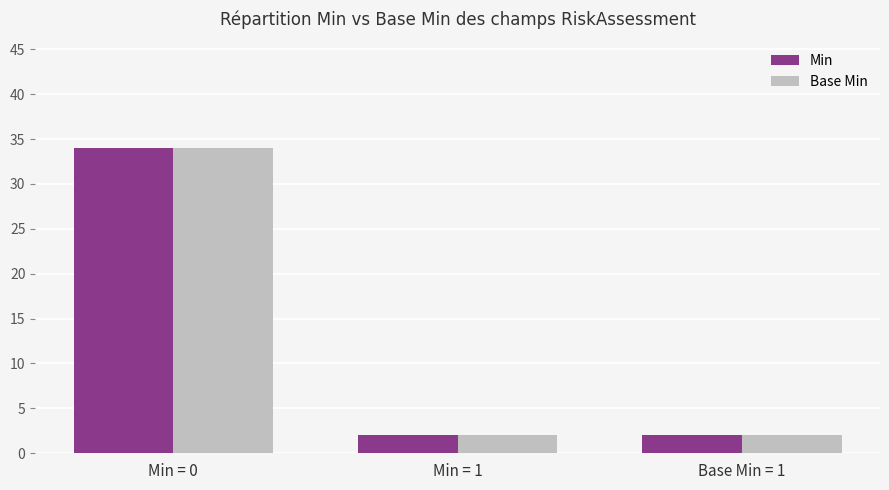

What is the label of the 2nd bar from the left?

Min = 1